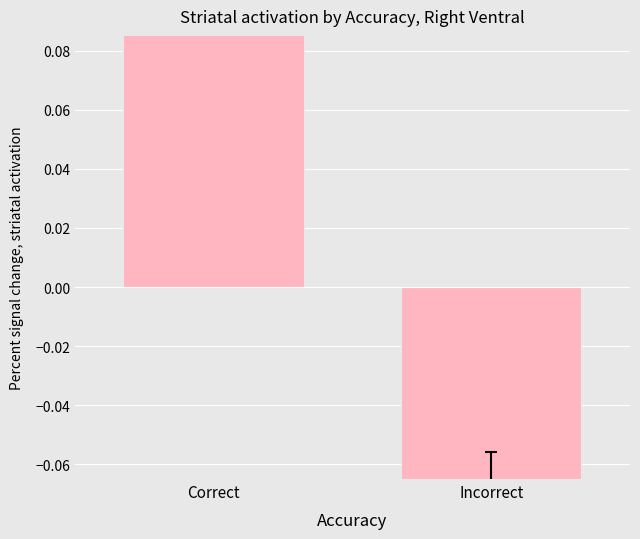

At which label does the data first exceed 0?

Correct